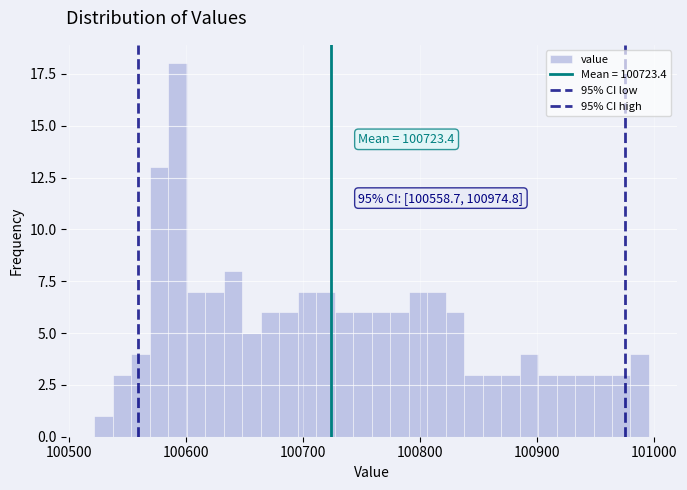

Around what value on the x-axis is the tallest bar? Give the approximate position of its centre, as read against the axis.

100590